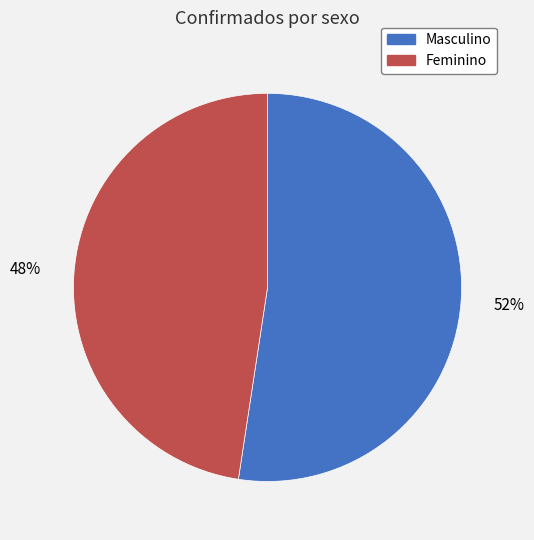

To the nearest percent, what percentage of the pie is Masculino?

52%